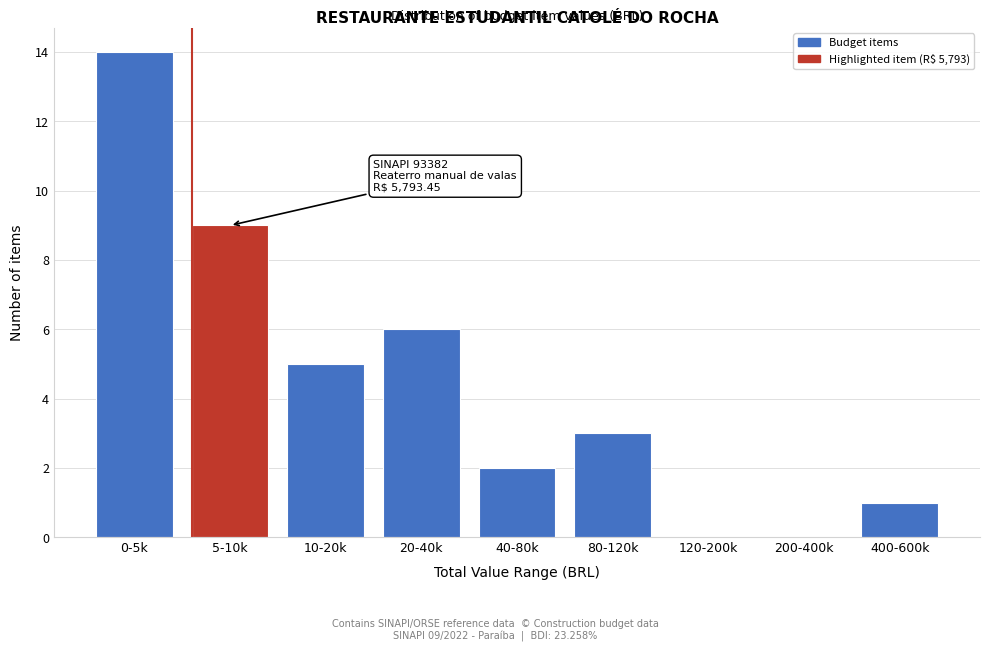

Reading left to right, extract all data points from this chart.

0-5k=14	5-10k=9	10-20k=5	20-40k=6	40-80k=2	80-120k=3	120-200k=0	200-400k=0	400-600k=1